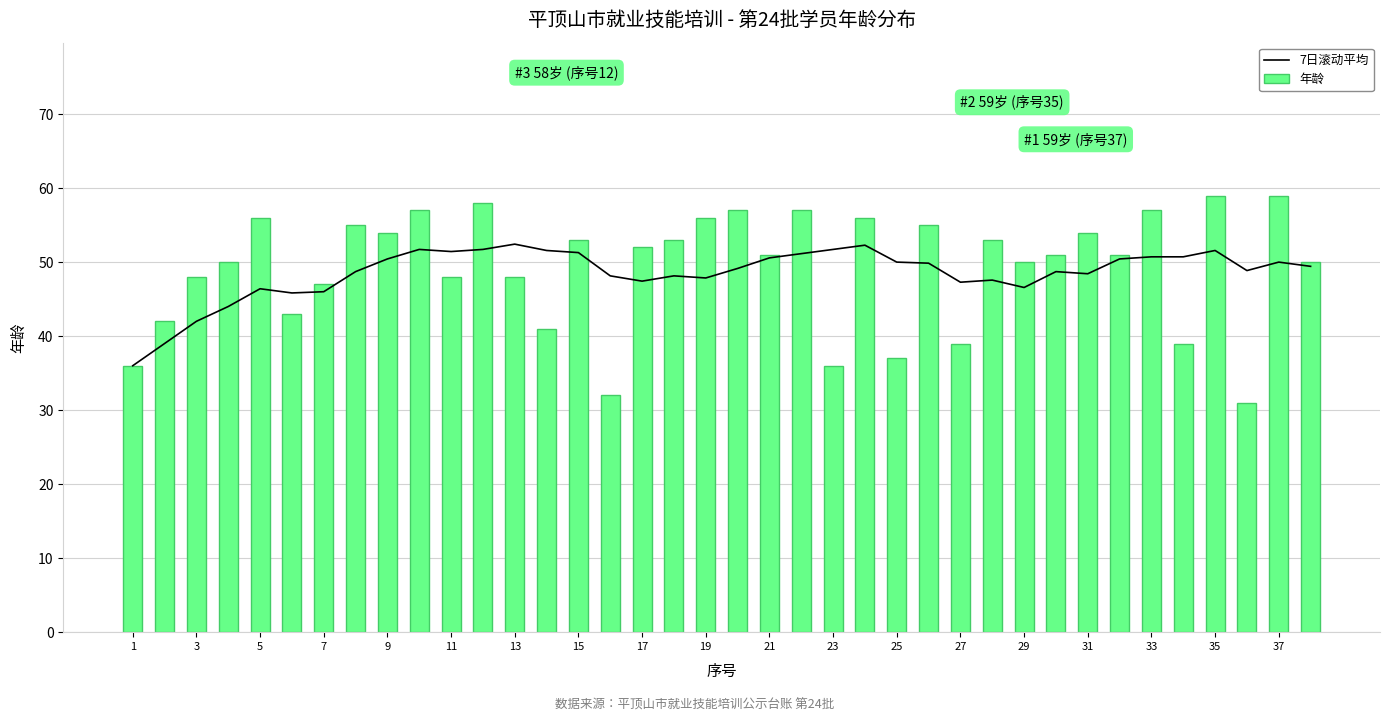

List the series in order of their overall mean, highest first.

年龄, 7日滚动平均